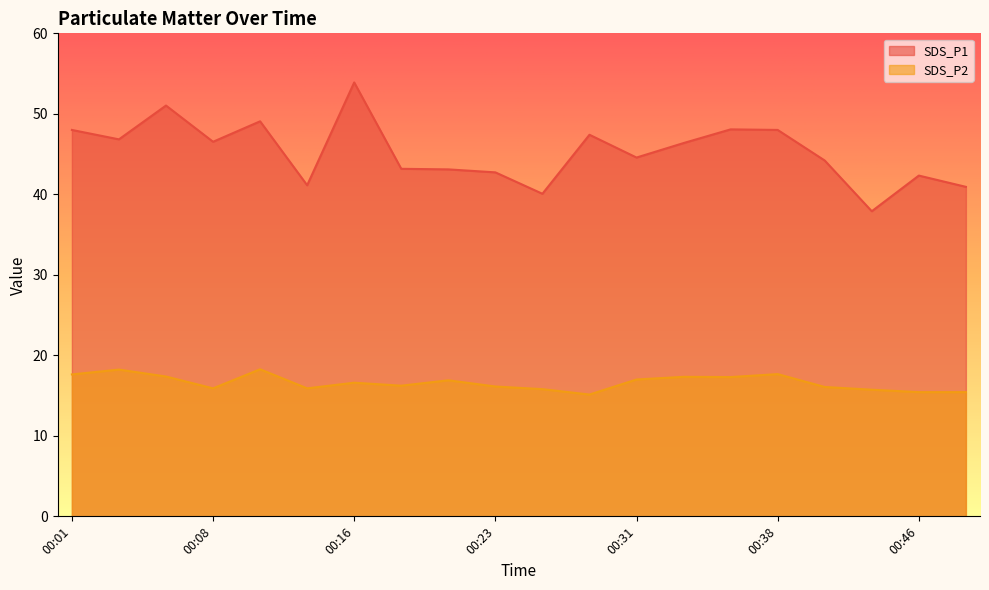

What is the sum of all SDS_P2 values?

332.1